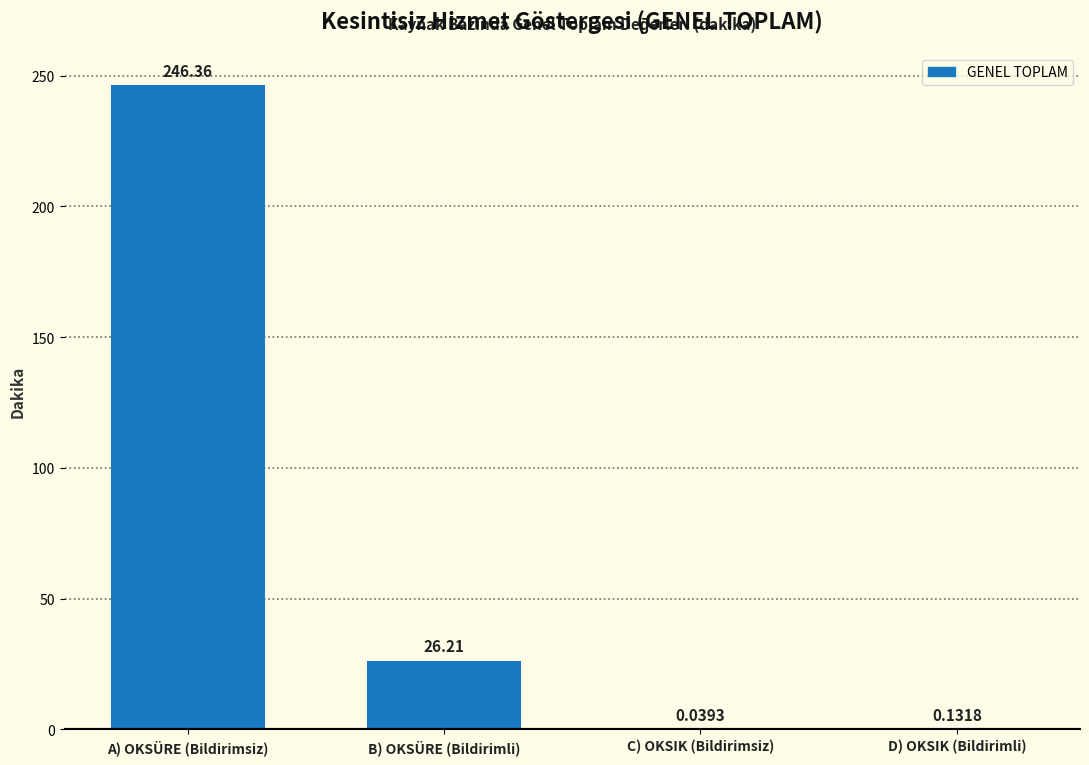

What is the change in value from B) OKSÜRE (Bildirimli) to D) OKSIK (Bildirimli)?

-26.1